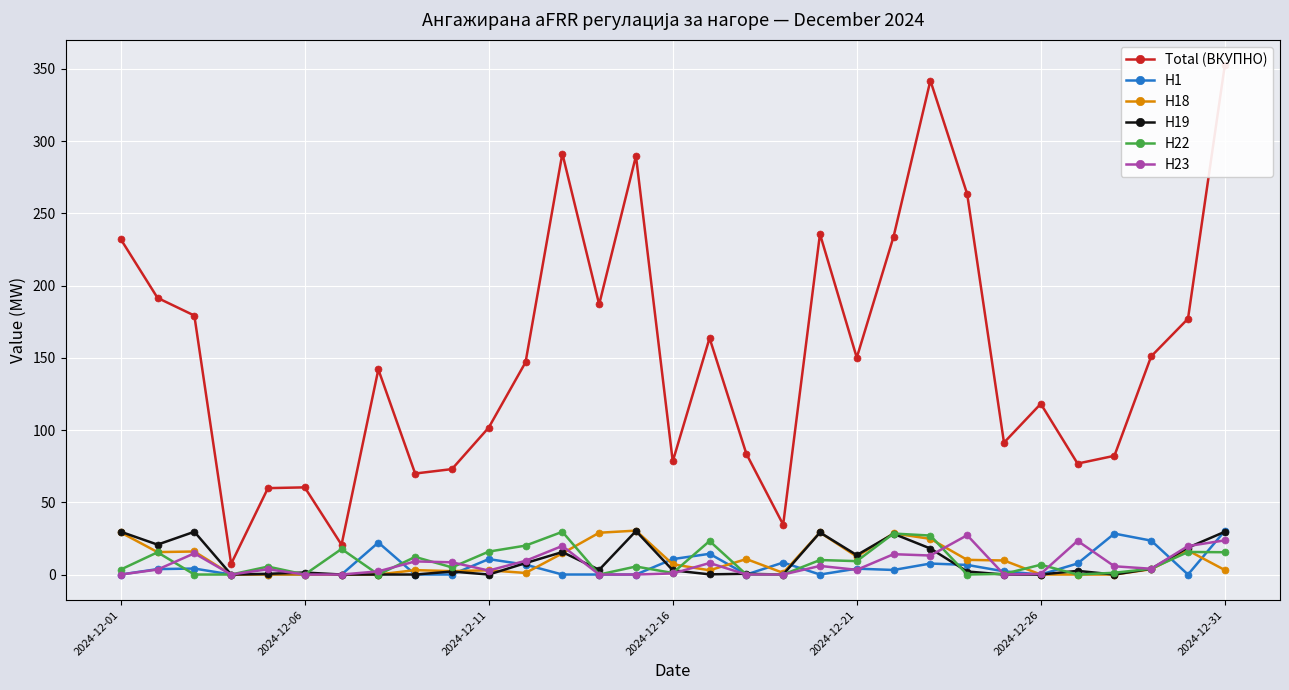

At 9, list the series in order from smallest to largest.

H1, H19, H18, H22, H23, Total (ВКУПНО)